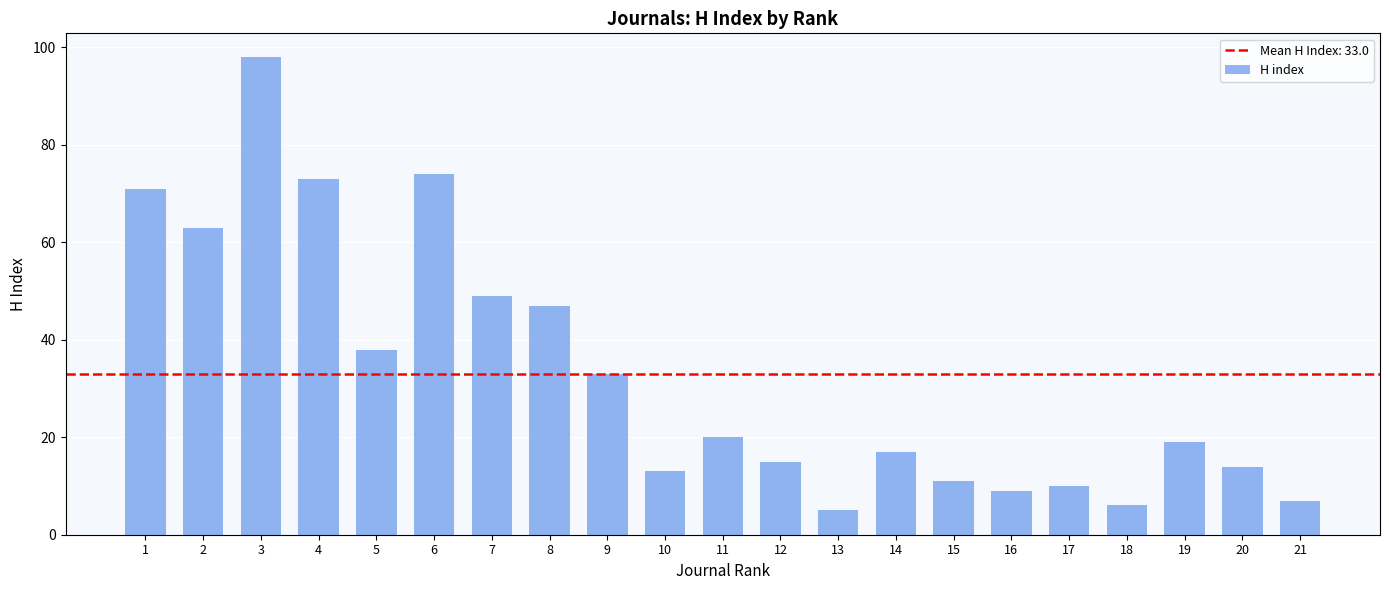

What is the greatest value displayed?

98